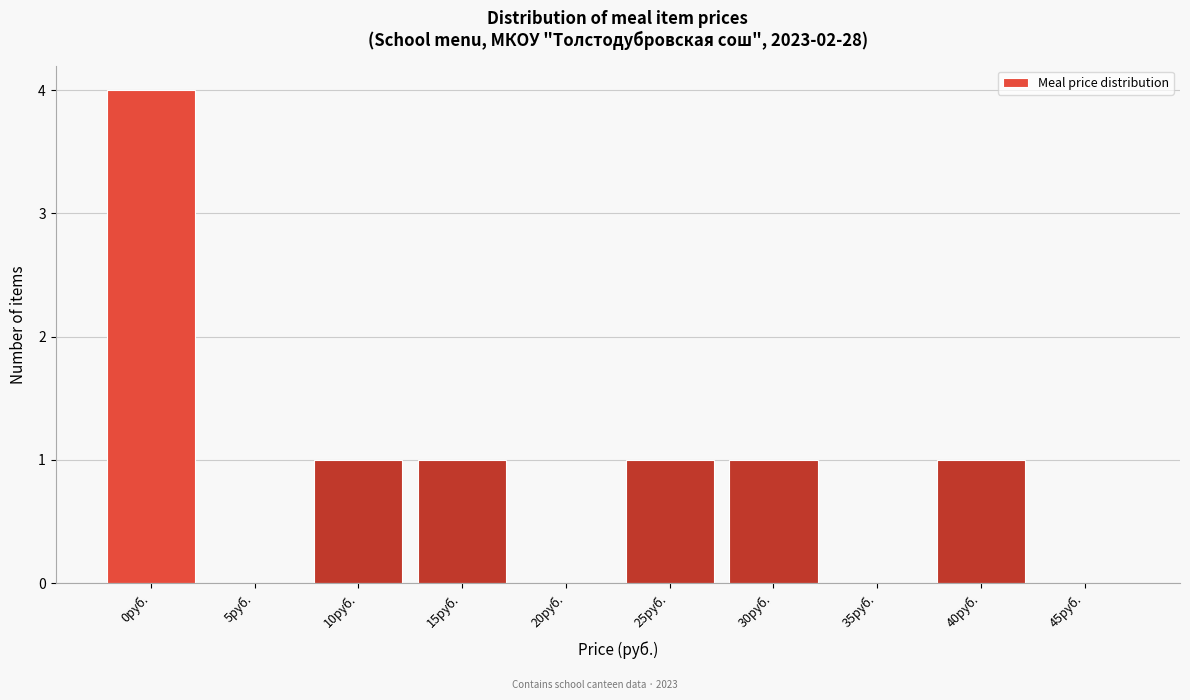

Reading left to right, extract all data points from this chart.

0руб.=4	5руб.=0	10руб.=1	15руб.=1	20руб.=0	25руб.=1	30руб.=1	35руб.=0	40руб.=1	45руб.=0